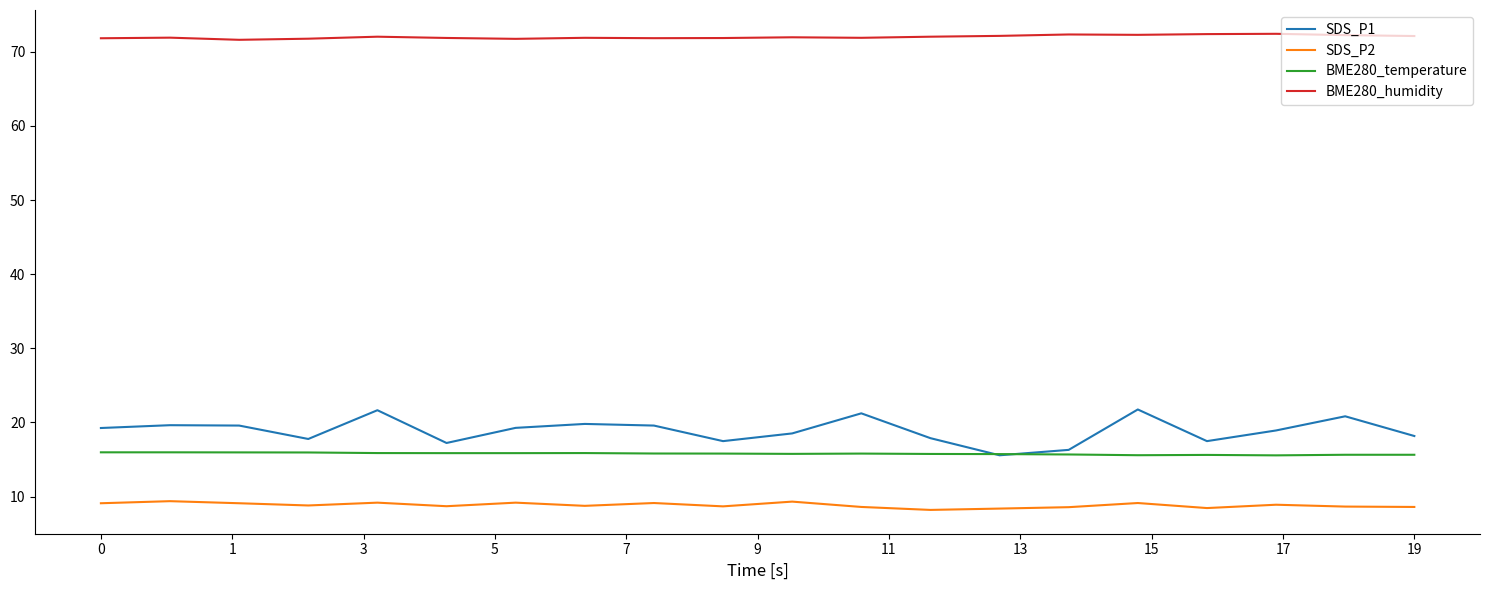

Which series has the largest total across all categories?

BME280_humidity